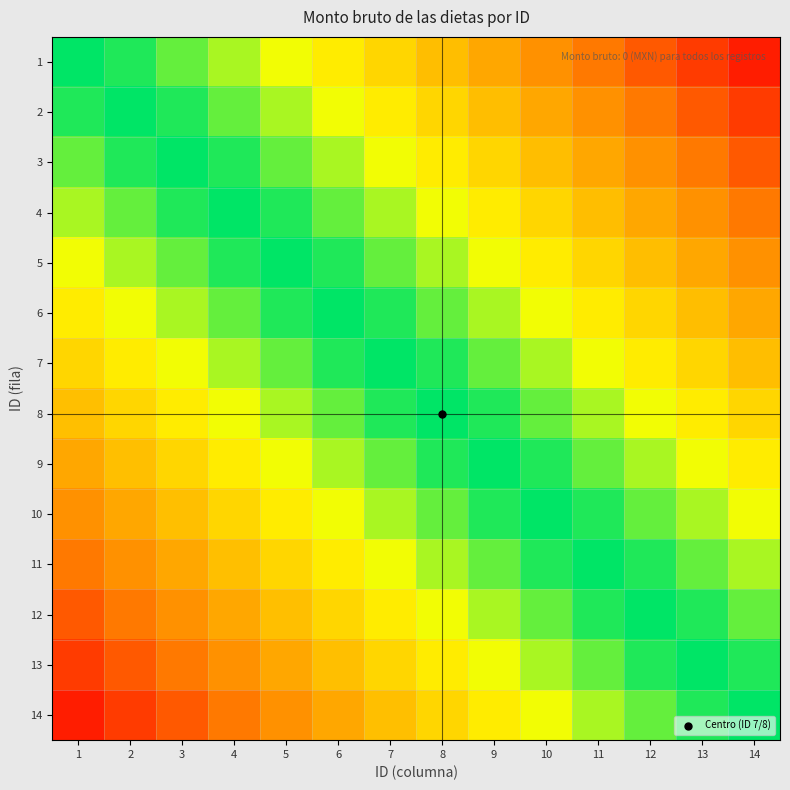

Between 2 and 3, which is larger?

3